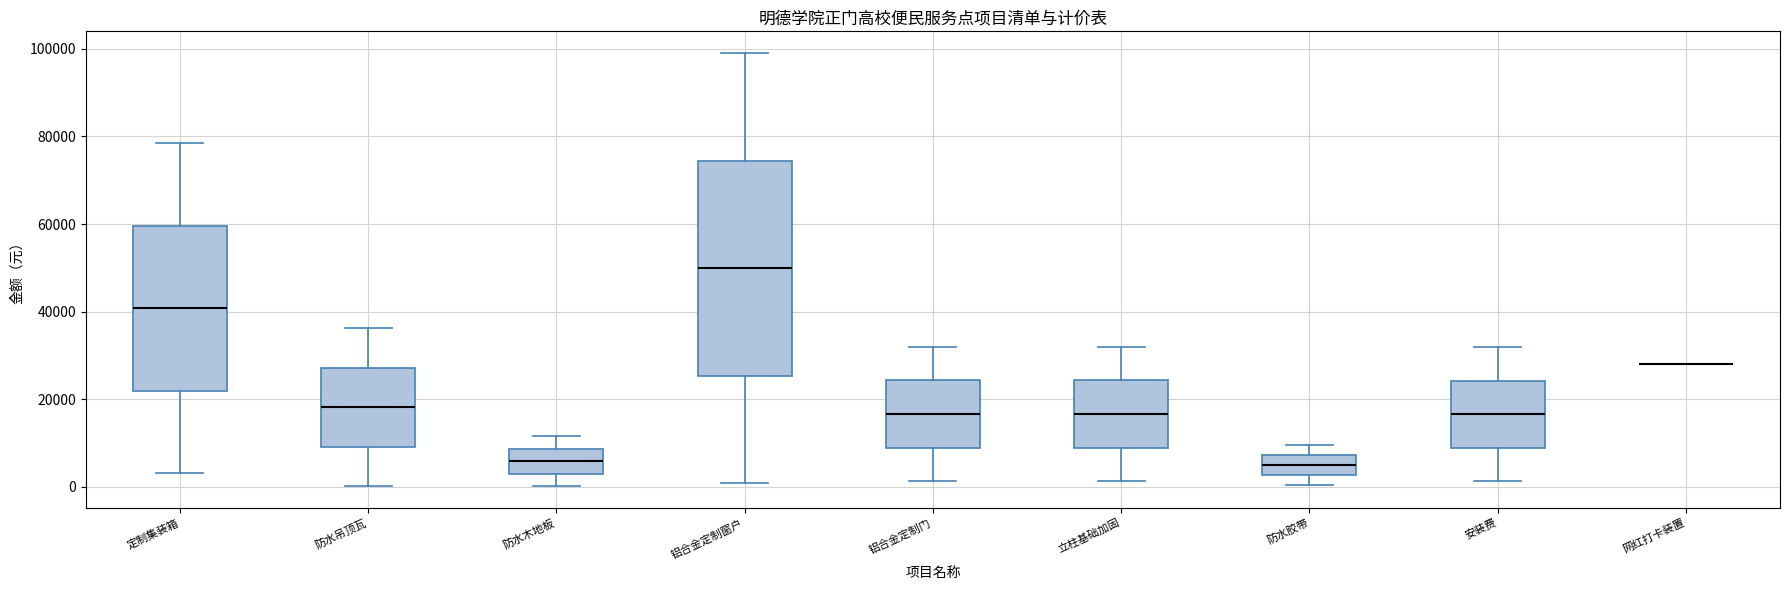

Which box is the tallest, from its lower edge to its upper edge?

铝合金定制窗户